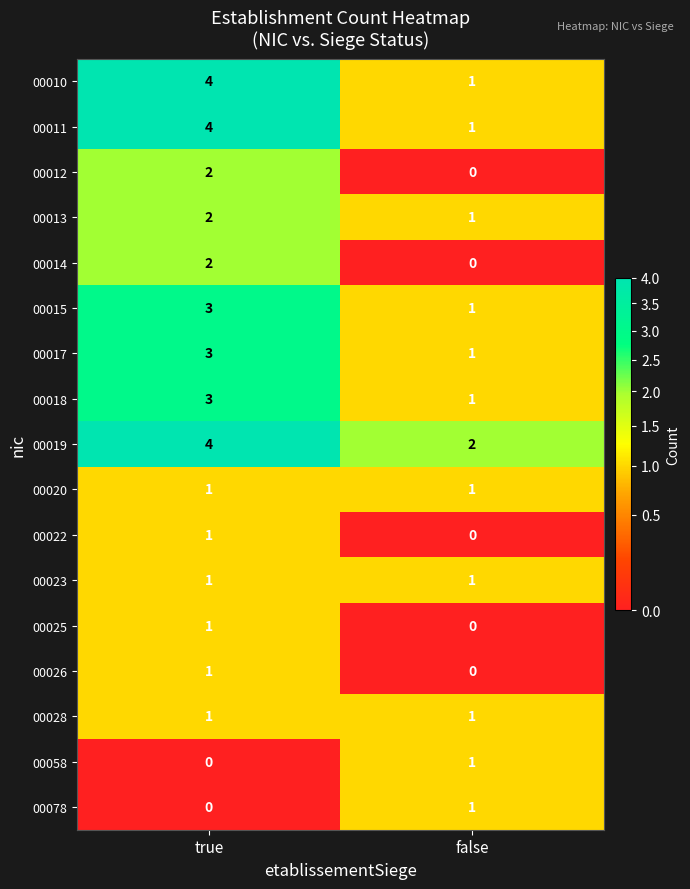

What is the spread (max minus min) of values at true?

4